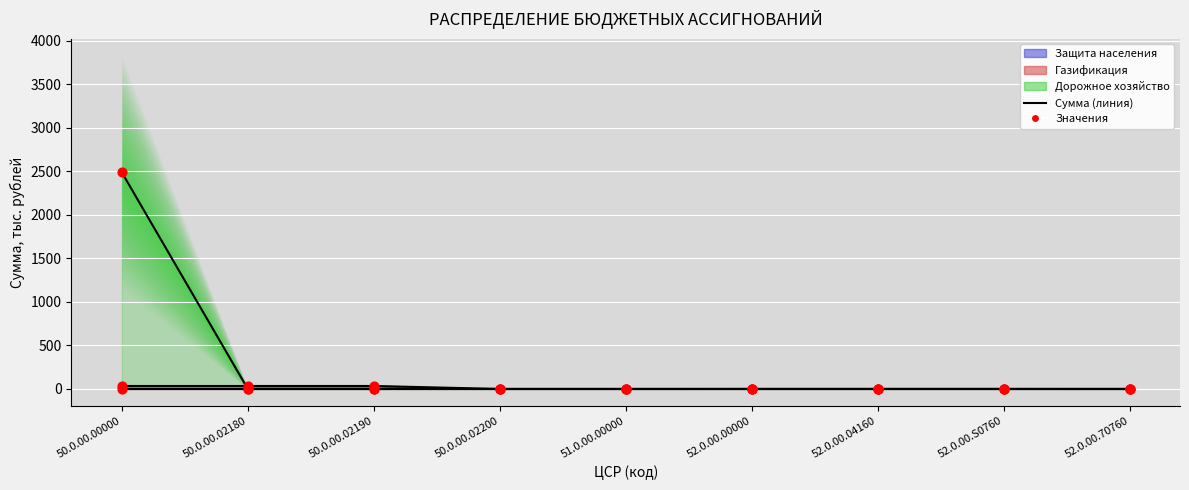

What is the total value across all series at 52.0.00.04160?

0.2